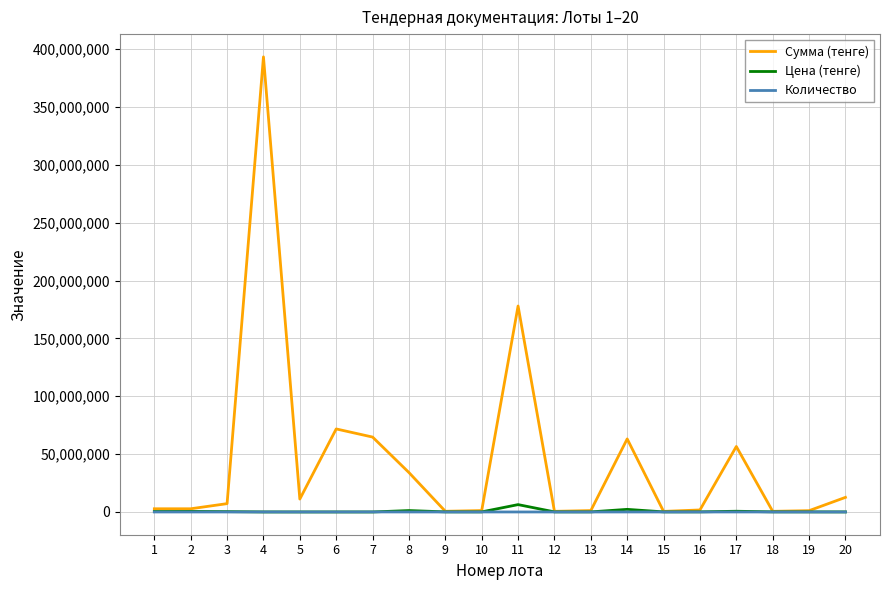

Which series has the widest spread of values?

Сумма (тенге)